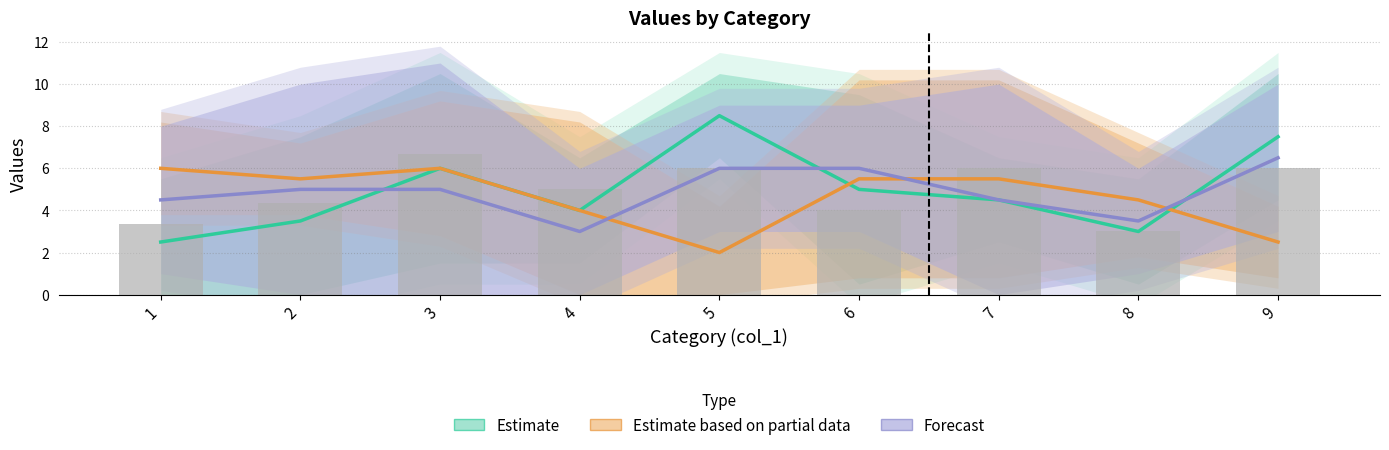

Reading left to right, extract all data points from this chart.

Estimate: 2.5	3.5	6.0	4.0	8.5	5.0	4.5	3.0	7.5
Estimate based on partial data: 6.0	5.5	6.0	4.0	2.0	5.5	5.5	4.5	2.5
Forecast: 4.5	5.0	5.0	3.0	6.0	6.0	4.5	3.5	6.5